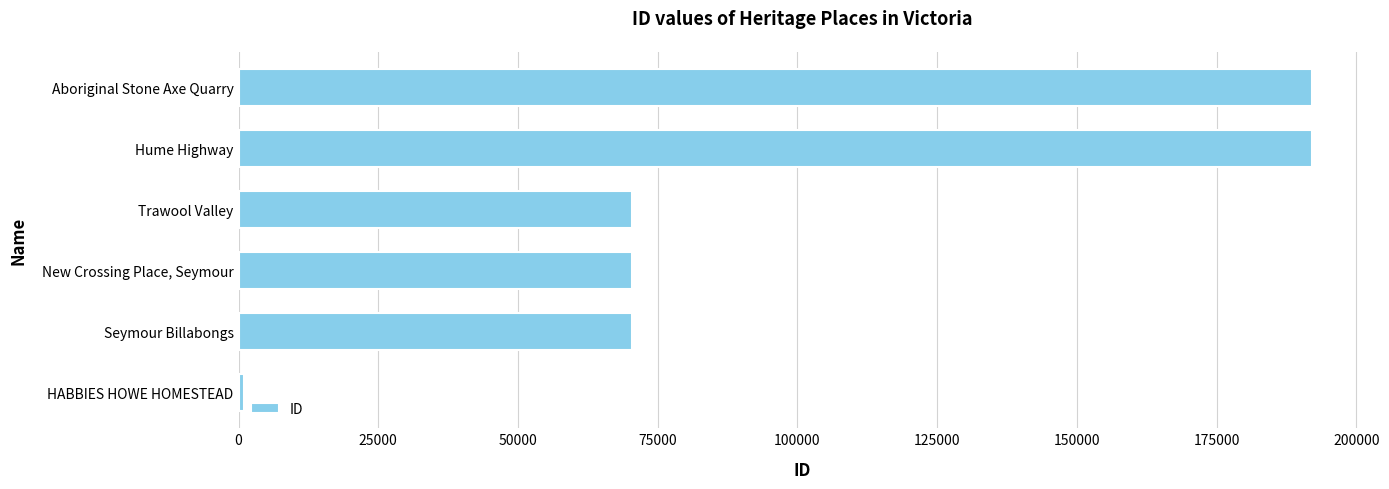

List the labels in order of value, largest first.

Aboriginal Stone Axe Quarry, Hume Highway, Trawool Valley, New Crossing Place, Seymour, Seymour Billabongs, HABBIES HOWE HOMESTEAD